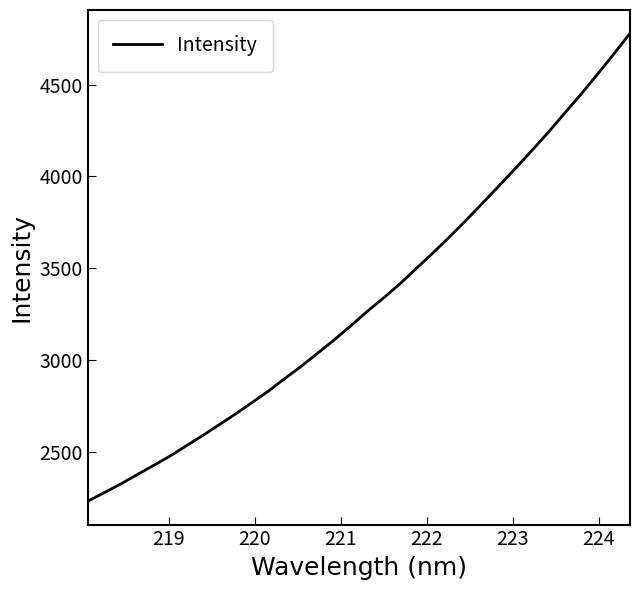

What is the maximum value shown in the chart?

4779.8